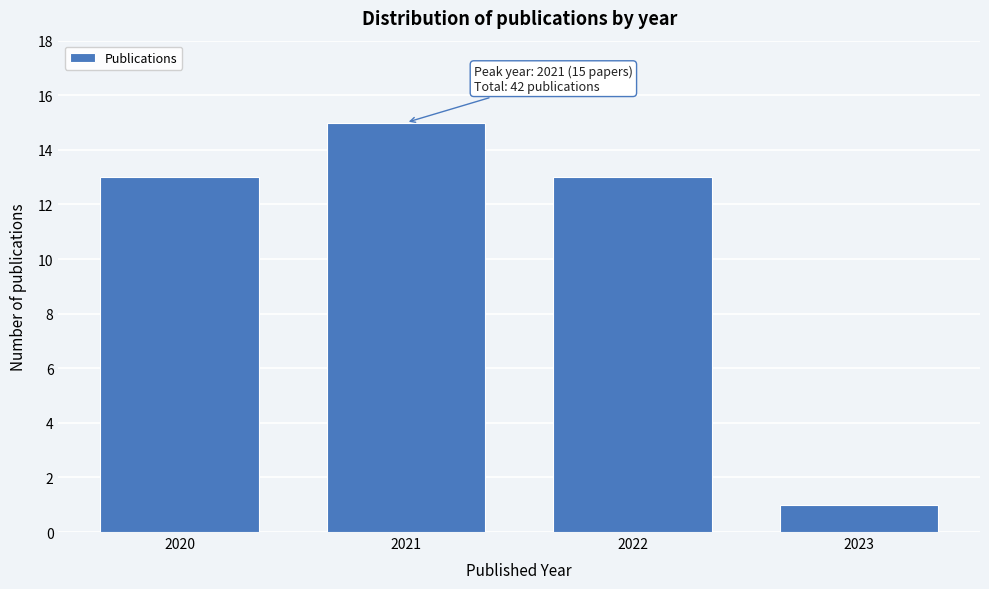

Reading left to right, extract all data points from this chart.

13	15	13	1